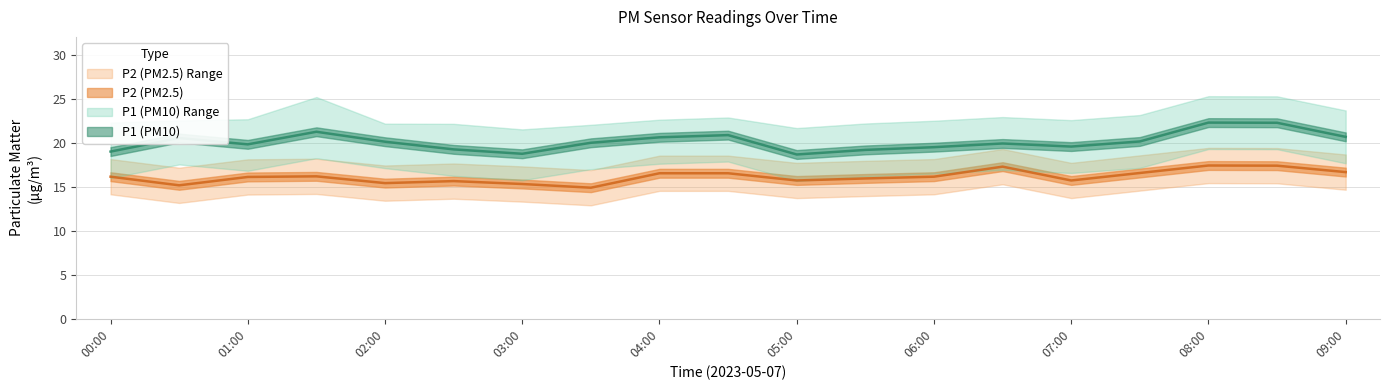

Where is the first local minimum for P1?

01:00